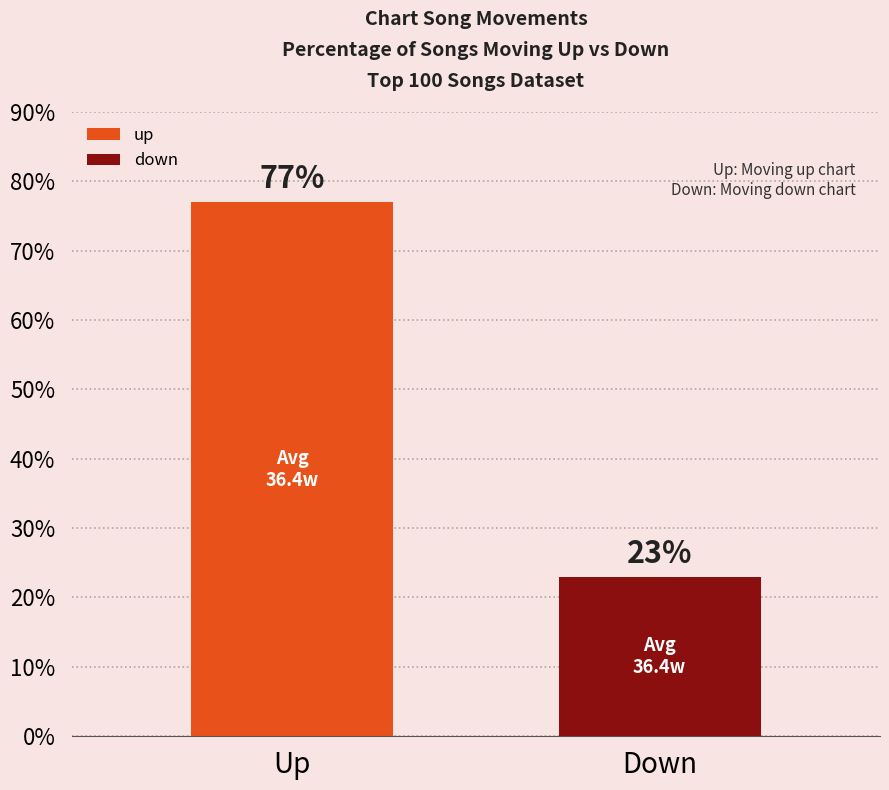

What is the value of the 1st bar from the left?

77